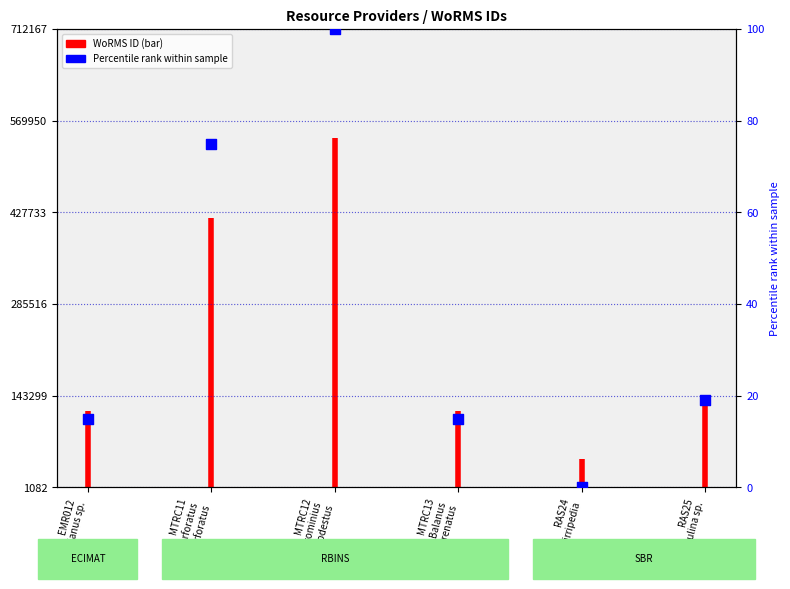

Which has a higher value, RAS24 Cirripedia or RAS25 Sacculina sp.?

RAS25 Sacculina sp.